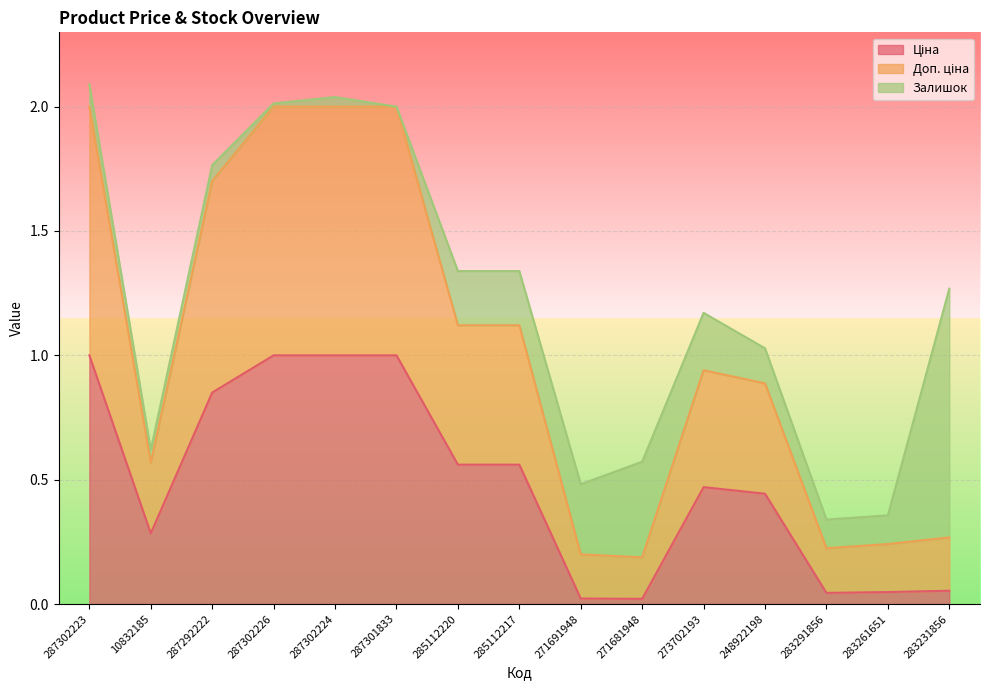

In Доп. ціна, how many points are higher than both neighbors (excluding endpoints)?

1